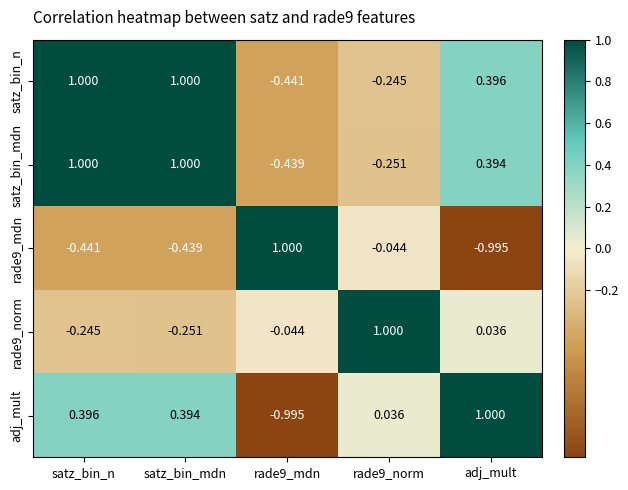

At which label does satz_bin_mdn first exceed 0?

satz_bin_n